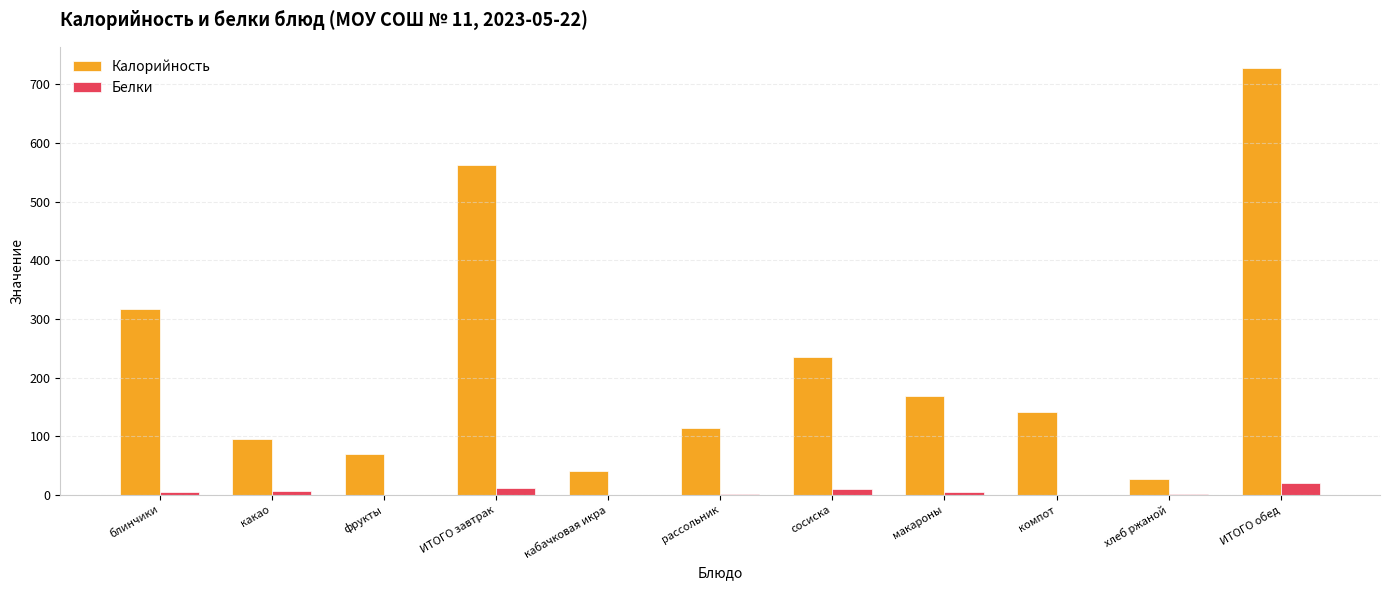

The value of Калорийность at ИТОГО завтрак is 788.3. True or false?

False